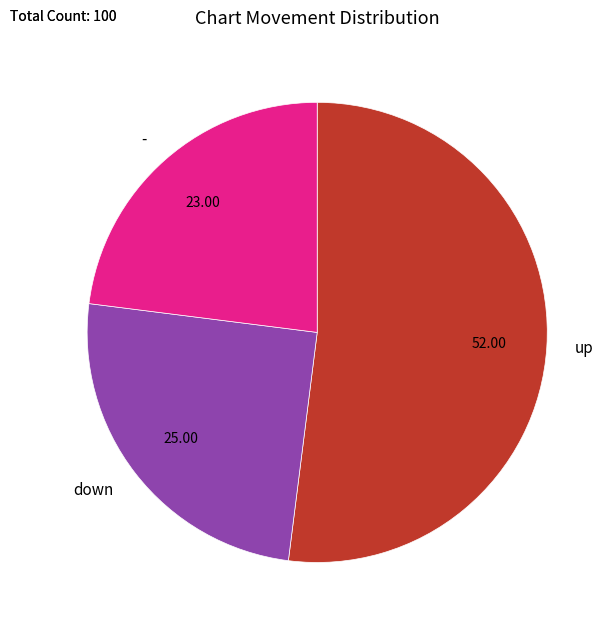

How many slices are in this pie chart?

3